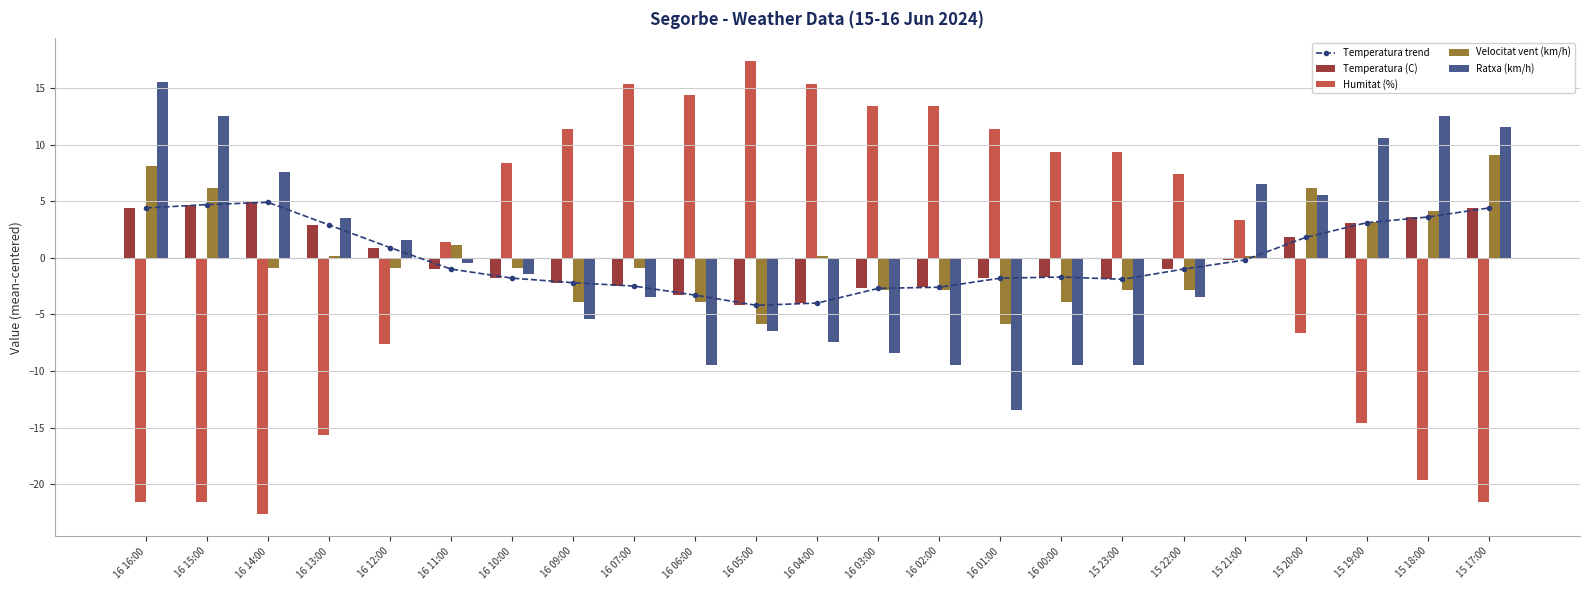

The value of Temperatura (C) at 16 15:00 is 6.9. True or false?

False